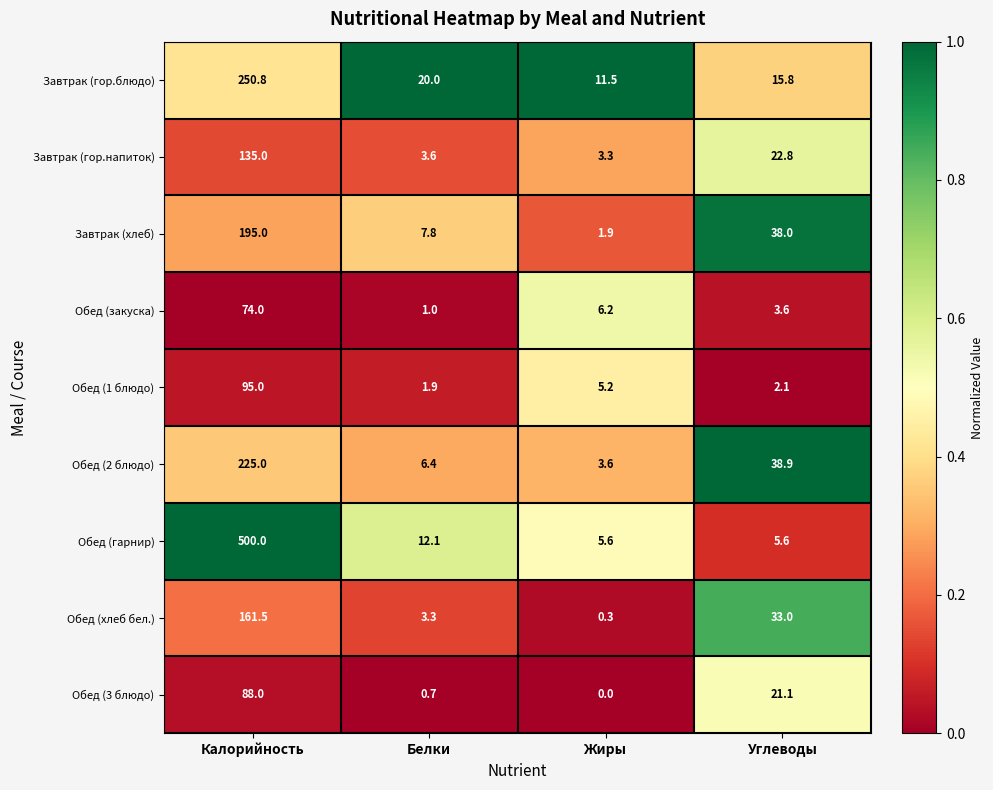

Which series has the widest spread of values?

Обед (гарнир)